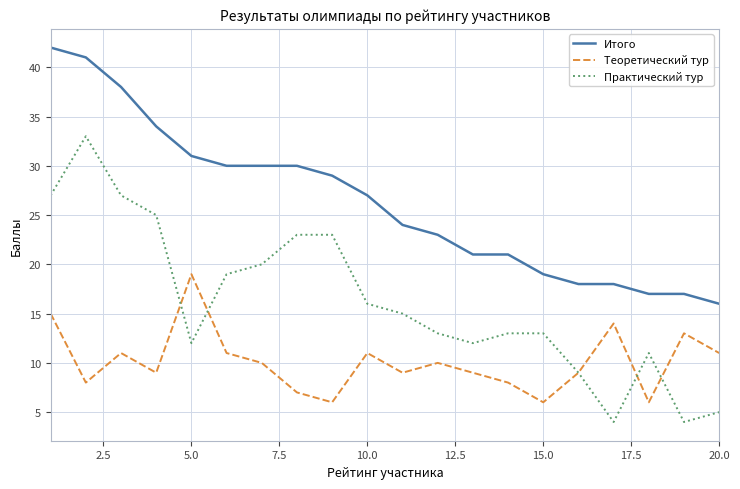

Rank the series by their average value, from lowest to highest.

Теоретический тур, Практический тур, Итого